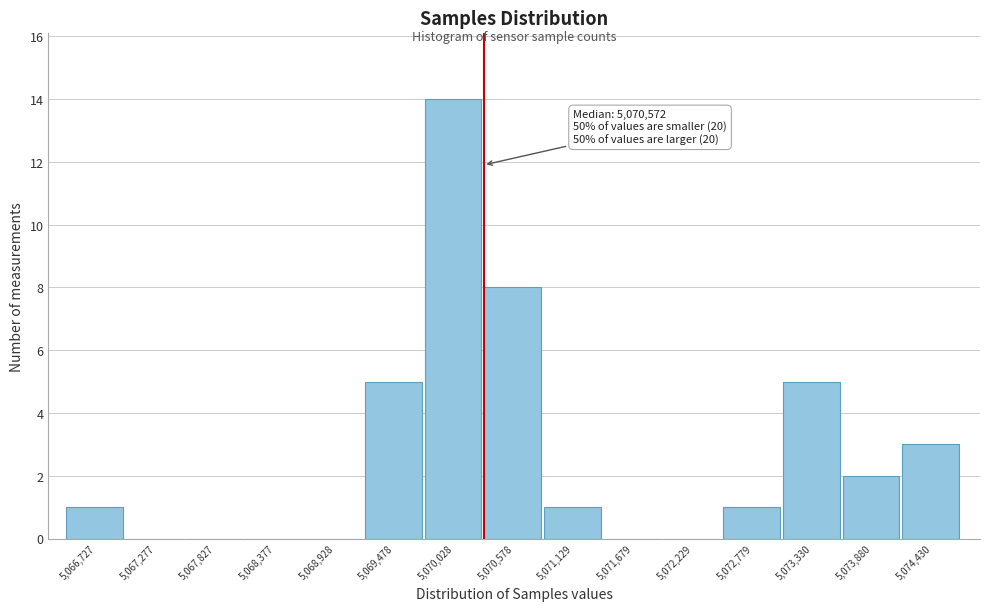

Reading left to right, extract all data points from this chart.

5,066,727=1	5,067,277=0	5,067,827=0	5,068,377=0	5,068,928=0	5,069,478=5	5,070,028=14	5,070,578=8	5,071,129=1	5,071,679=0	5,072,229=0	5,072,779=1	5,073,330=5	5,073,880=2	5,074,430=3